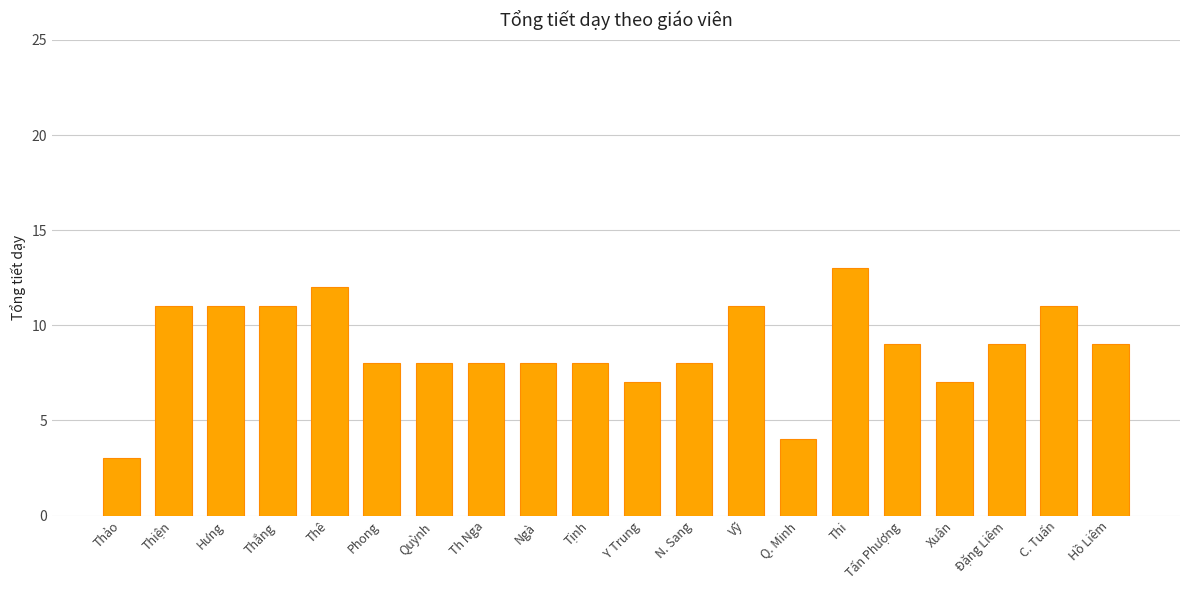

Approximately how many times larger is the value at Thi compared to Đặng Liêm?

1.4